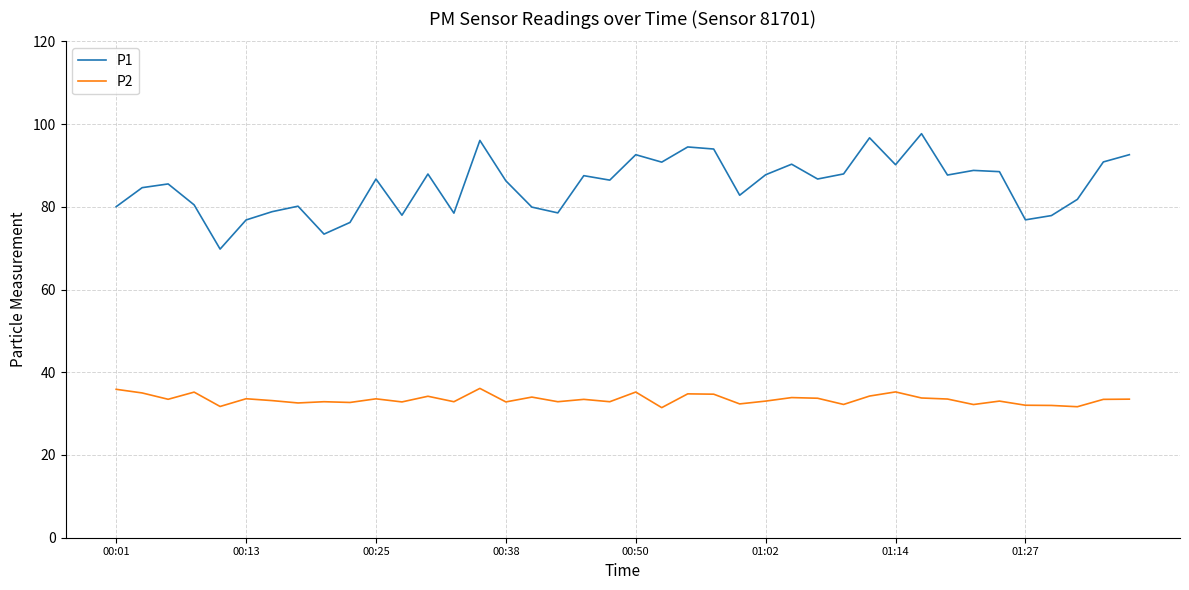

Which series has the largest range (max minus min)?

P1